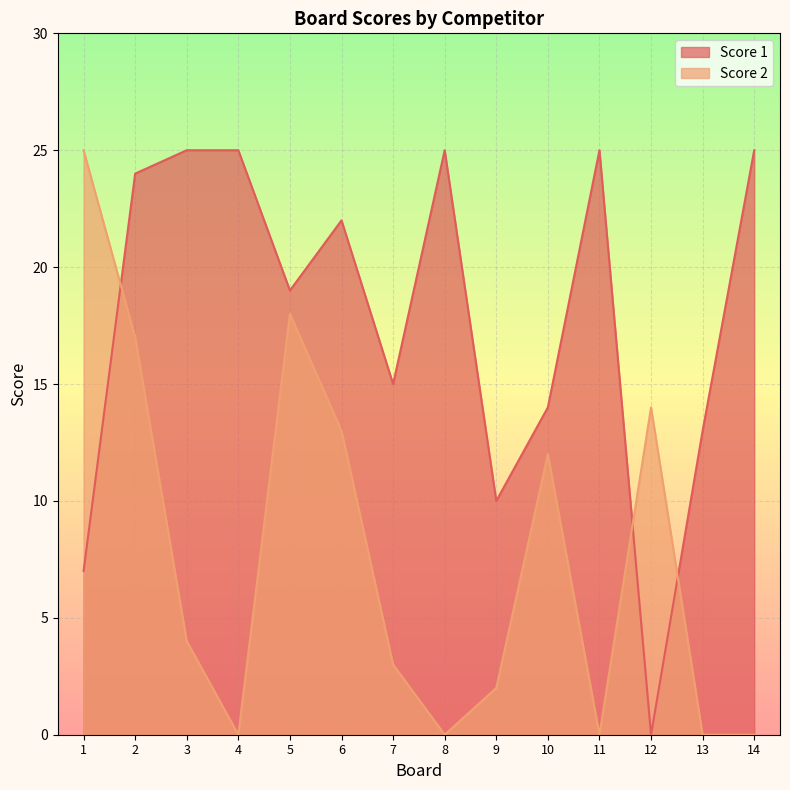

Reading left to right, what are all the values shown in this chart?

Score 1: 7	24	25	25	19	22	15	25	10	14	25	0	13	25
Score 2: 25	17	4	0	18	13	3	0	2	12	0	14	0	0